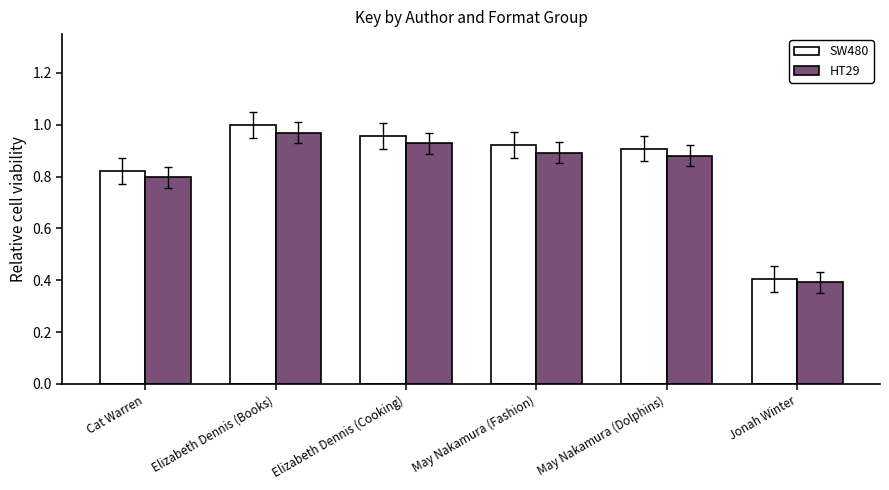

Which category has the highest value in the SW480 series?

Elizabeth Dennis (Books)